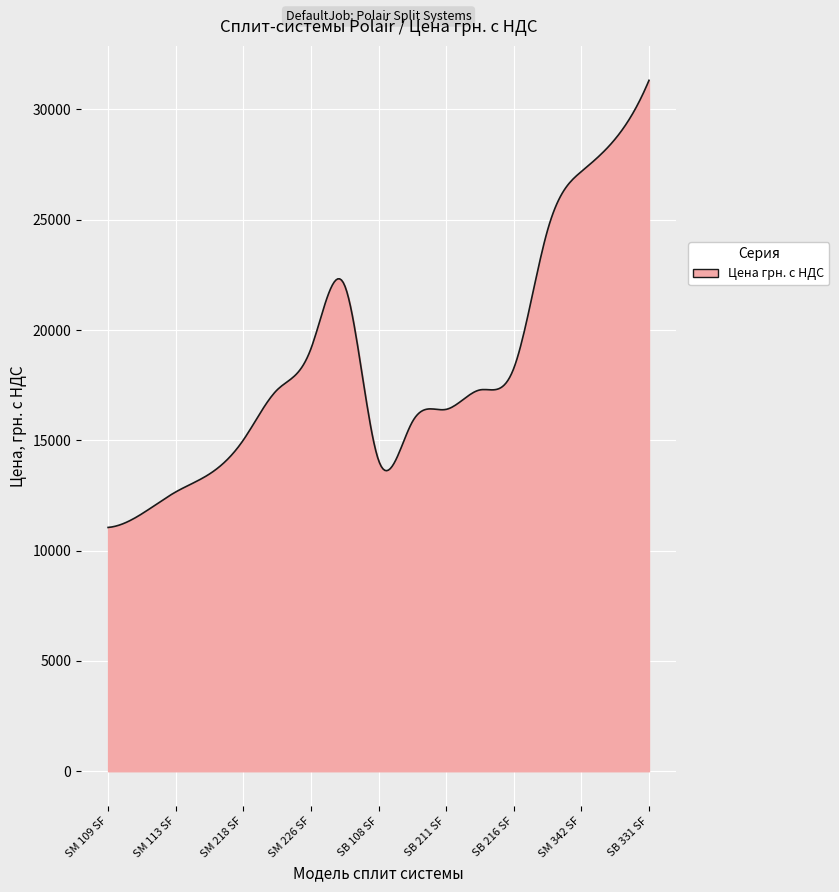

True or false: there are more than 1 points higher than both neighbors.

True